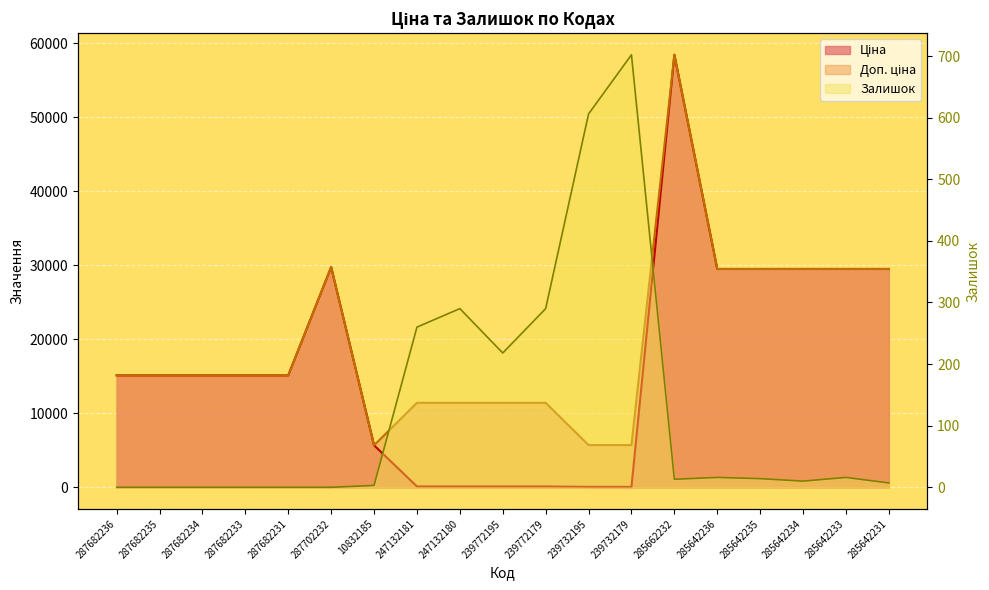

Which series has the widest spread of values?

Ціна